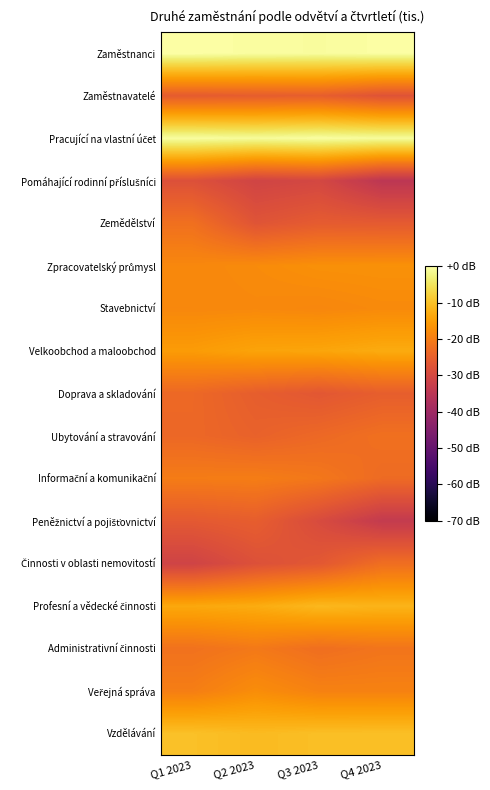

Count the number of categories in the chart.

4